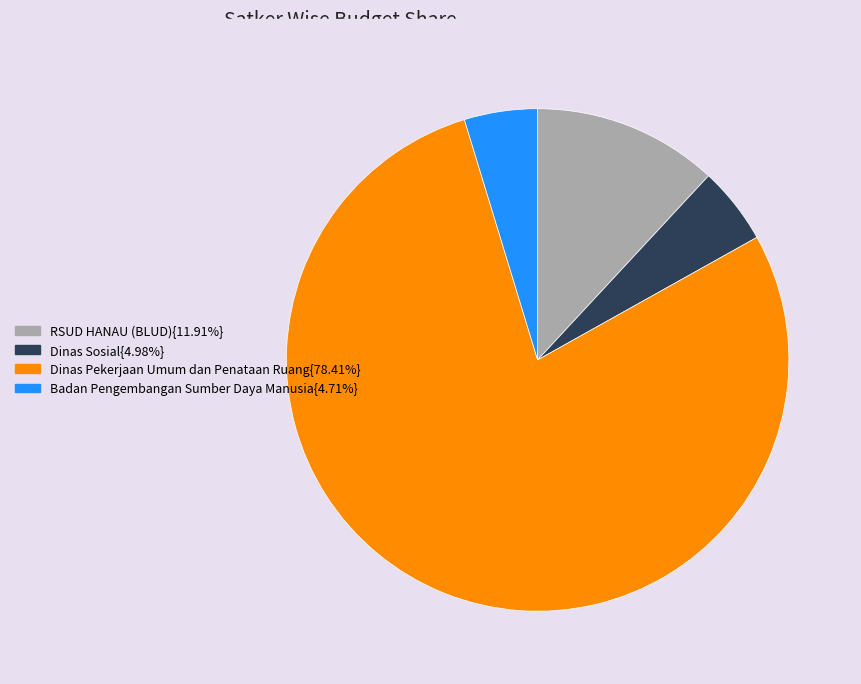

Approximately how many times larger is the value at Dinas Sosial{4.98%} compared to Badan Pengembangan Sumber Daya Manusia{4.71%}?

1.1